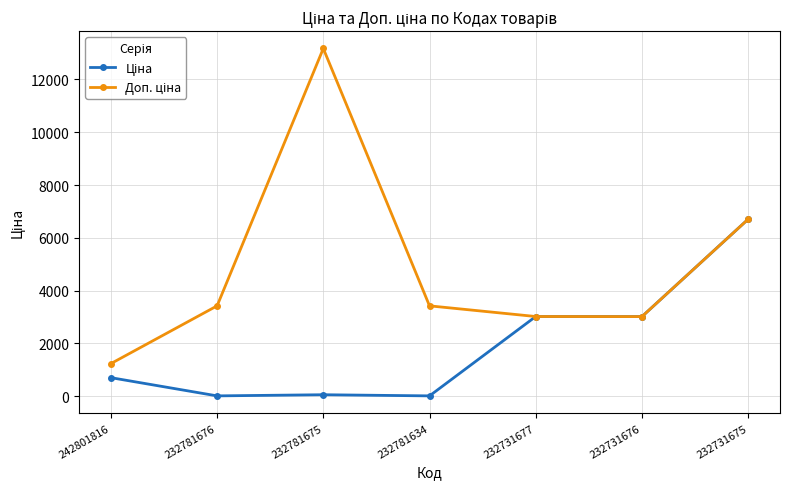

Count the number of data series in this chart.

2